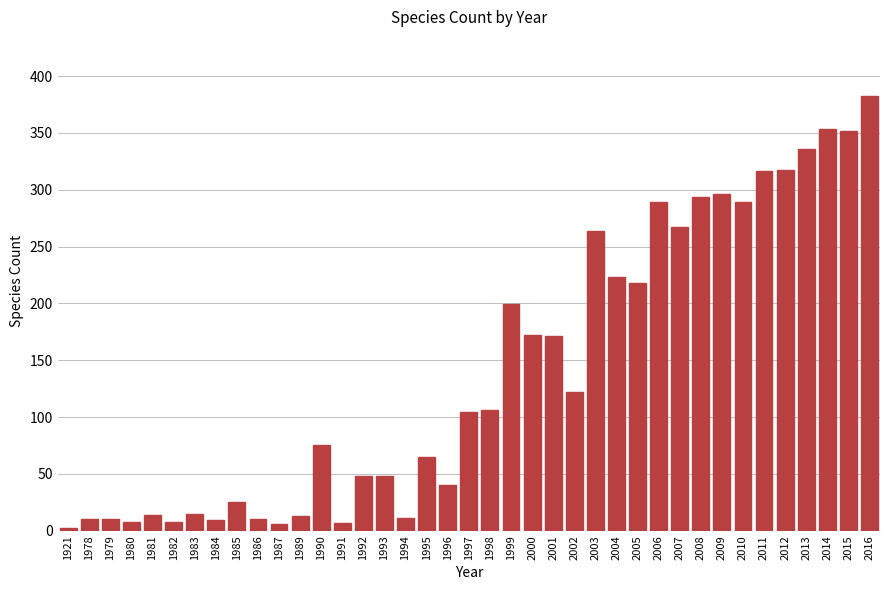

What is the ratio of the value at 2002 to the value at 1985?

4.9